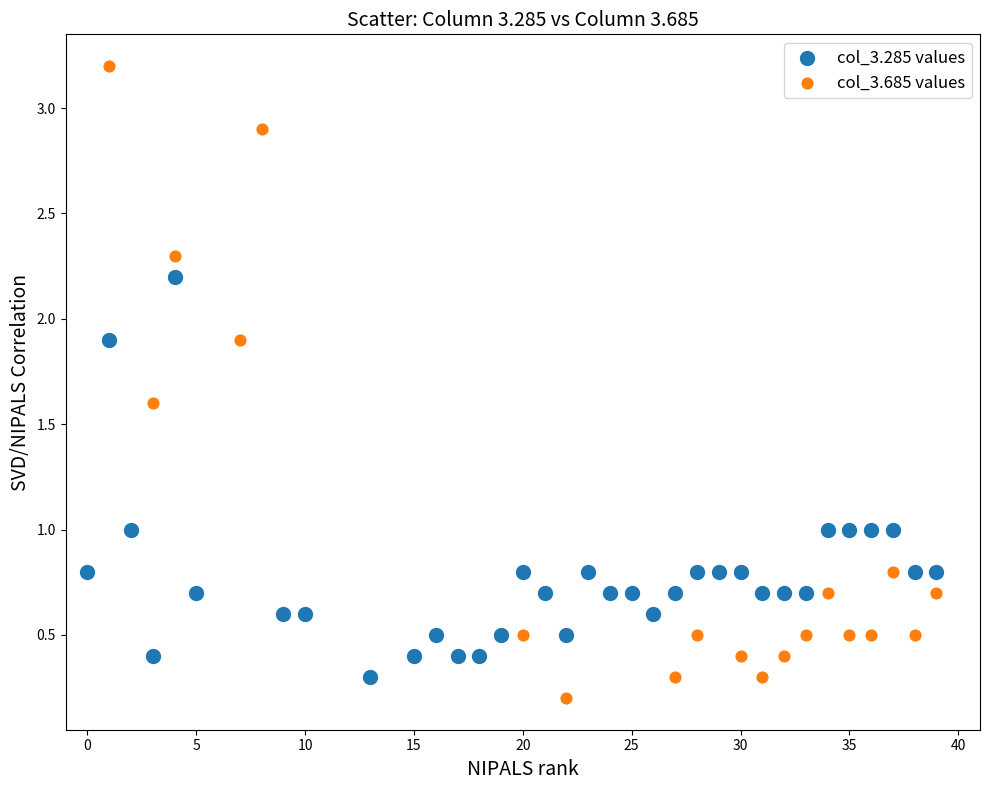

Which series has the largest Y range (max minus min)?

col_3.685 values